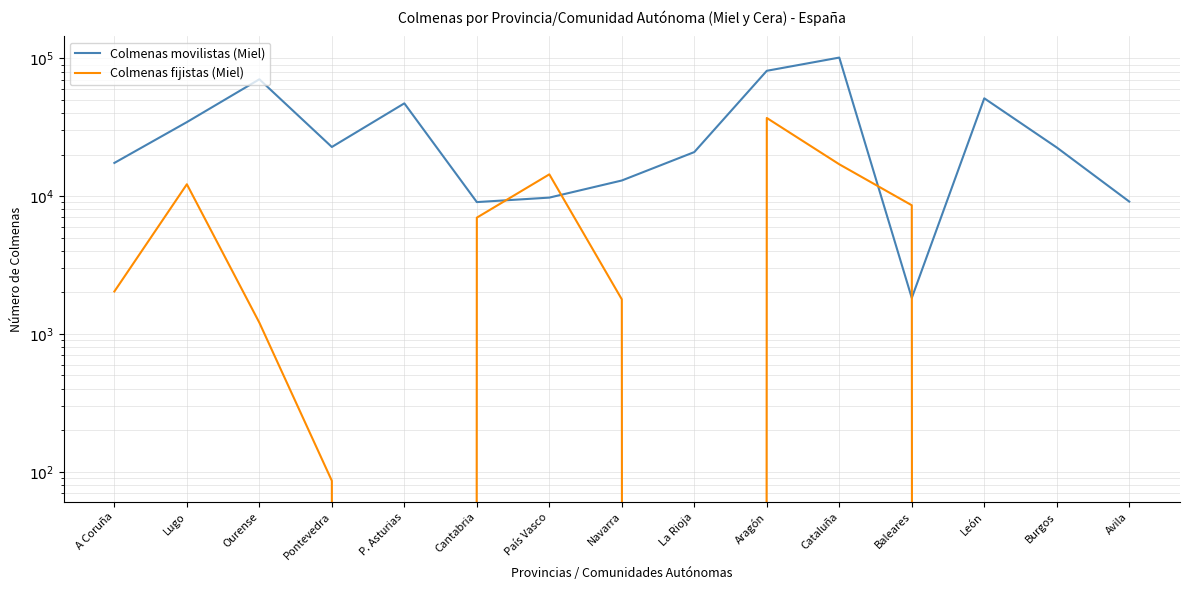

What are all the series names shown in the legend?

Colmenas movilistas (Miel), Colmenas fijistas (Miel)